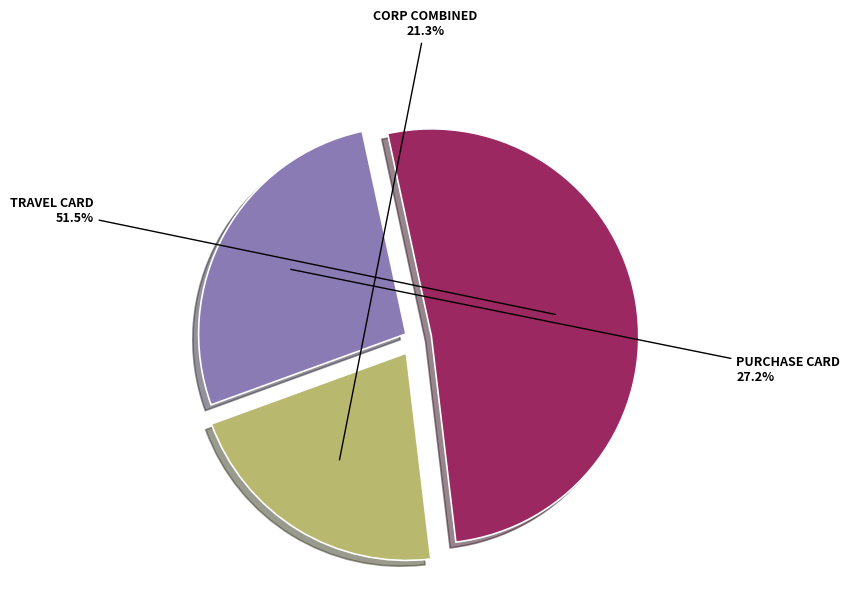

Combined, do TRAVEL CARD and CORP COMBINED account for over 50%?

Yes